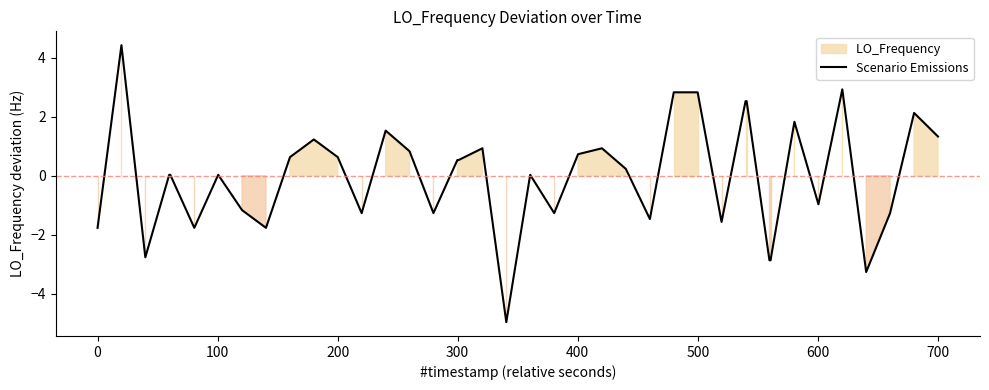

What is the maximum value for Scenario Emissions?

4.4